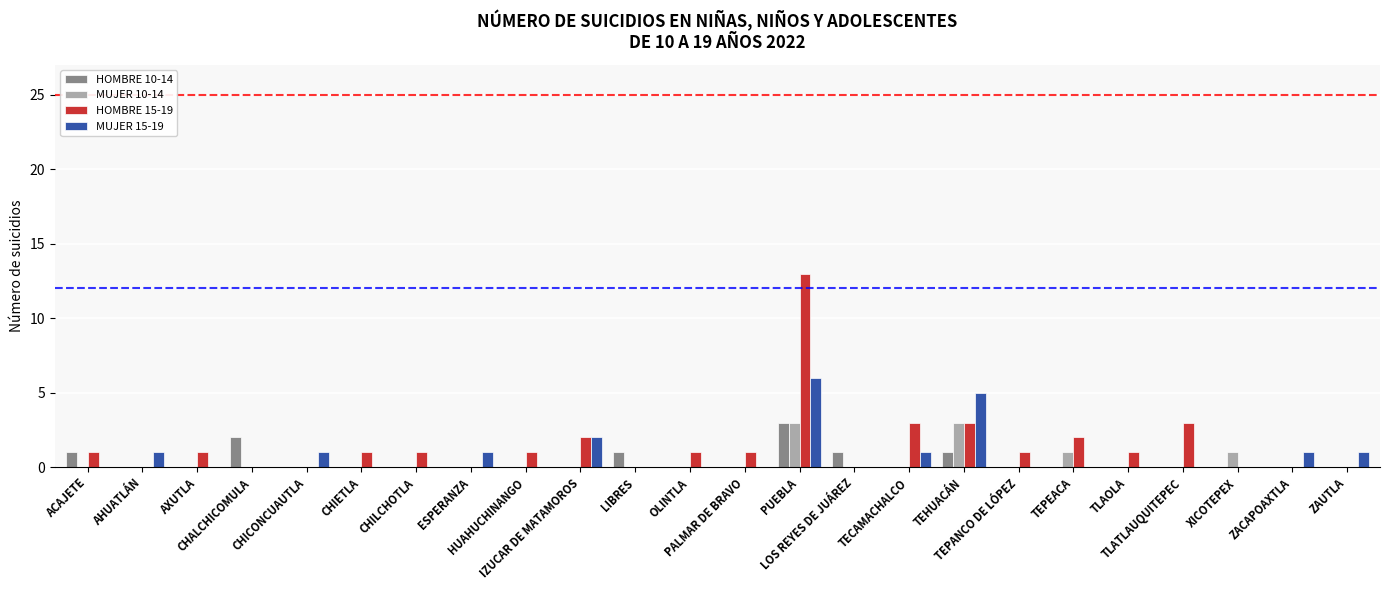

What is the sum of all HOMBRE 15-19 values?

35